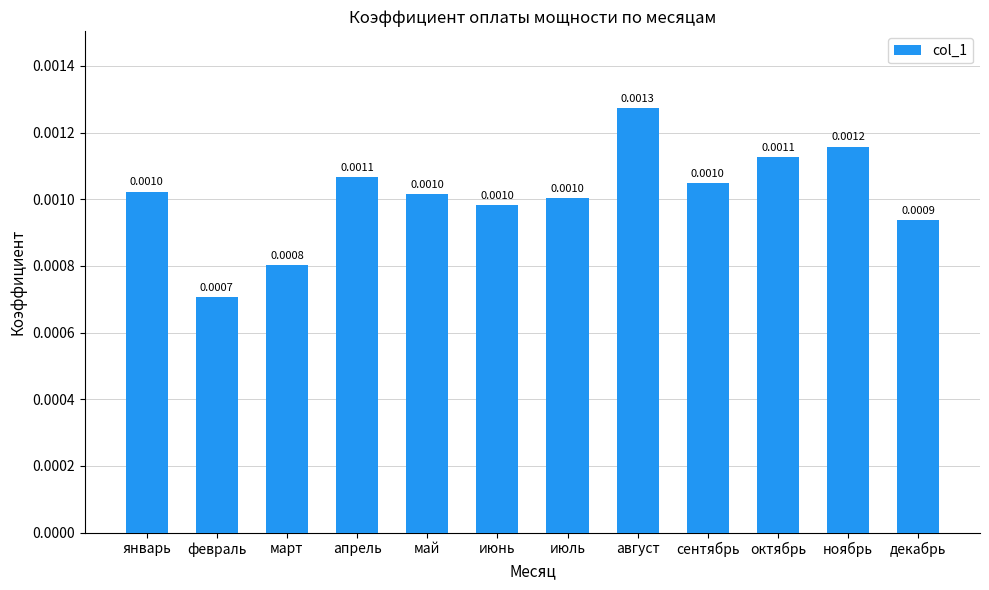

Which category has the lowest value across all series?

февраль